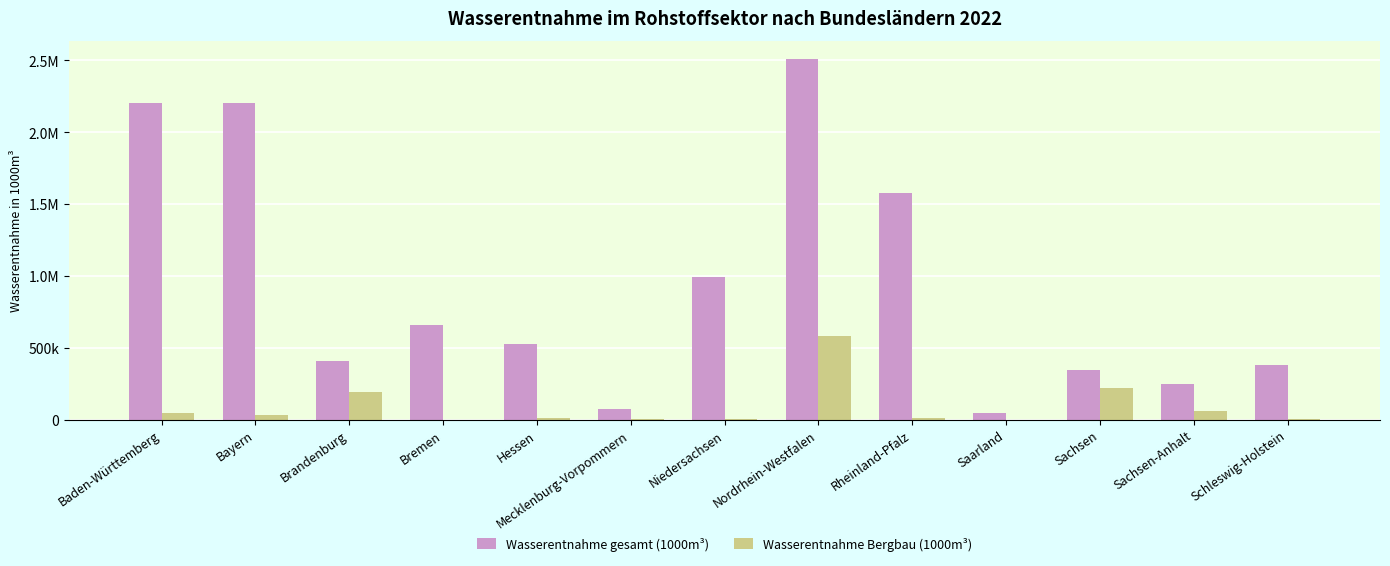

At which label does Wasserentnahme Bergbau (1000m³) reach its peak?

Nordrhein-Westfalen